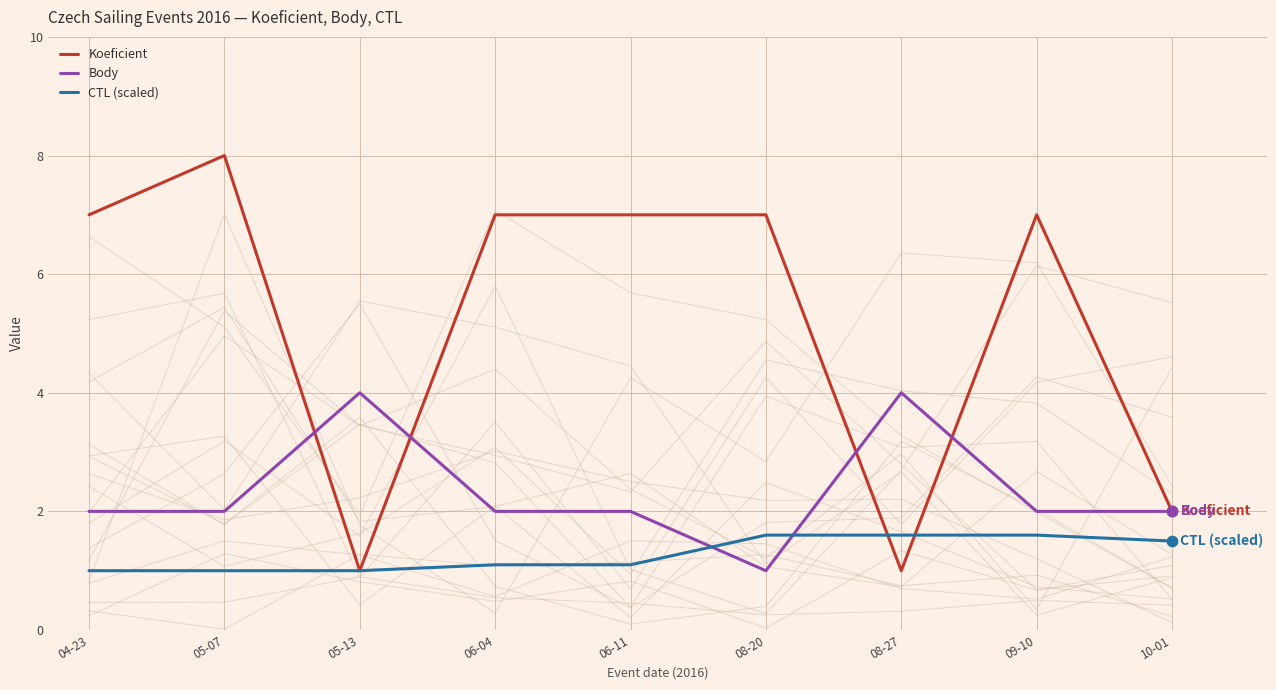

What is the total value across all series at 08-20?

9.6